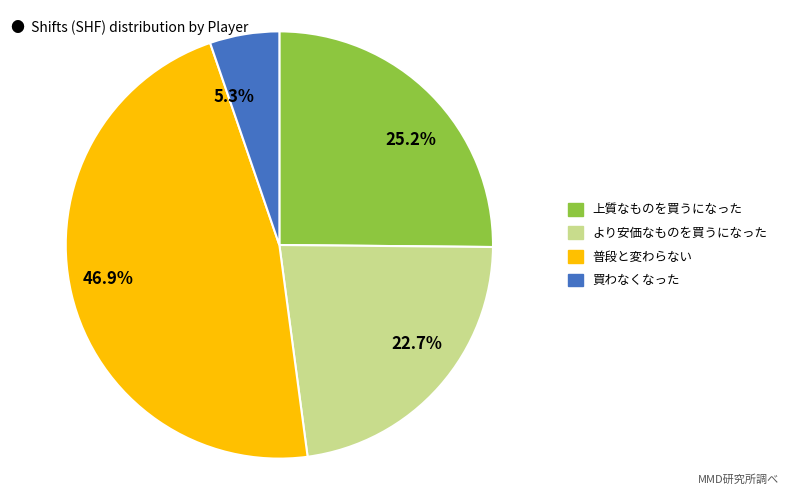

Is there any slice that represents more than half of the pie?

No